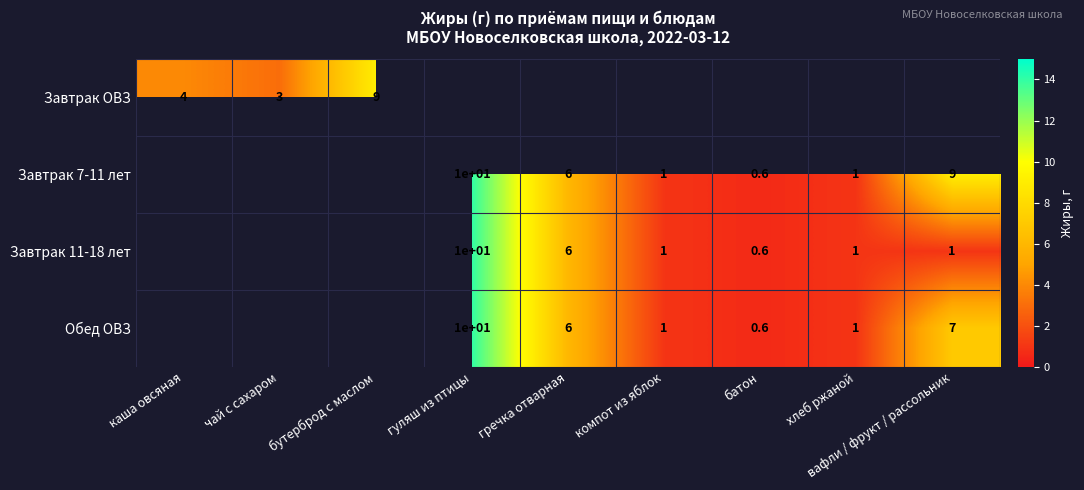

Is it true that Завтрак 7-11 лет equals 10.7 at гречка отварная?

False